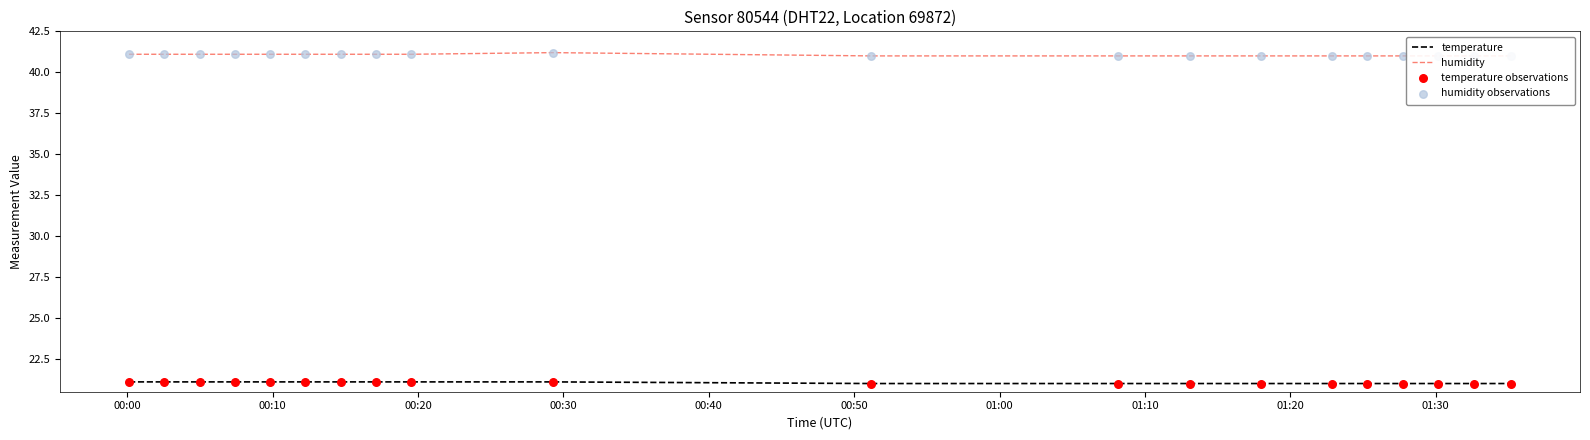

What are all the series names shown in the legend?

temperature, humidity, temperature observations, humidity observations